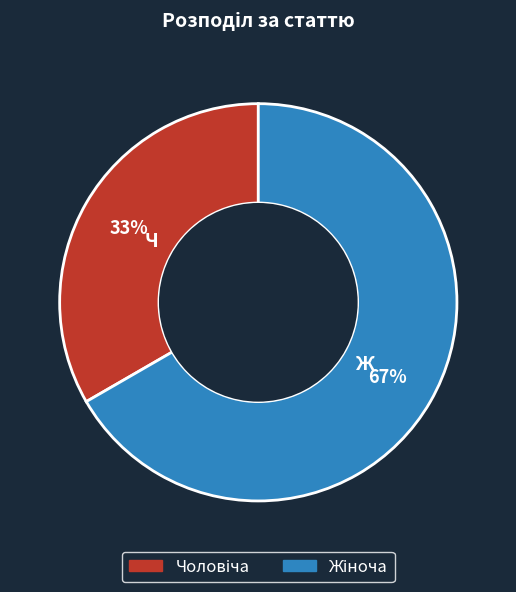

Does any single category account for the majority?

Yes